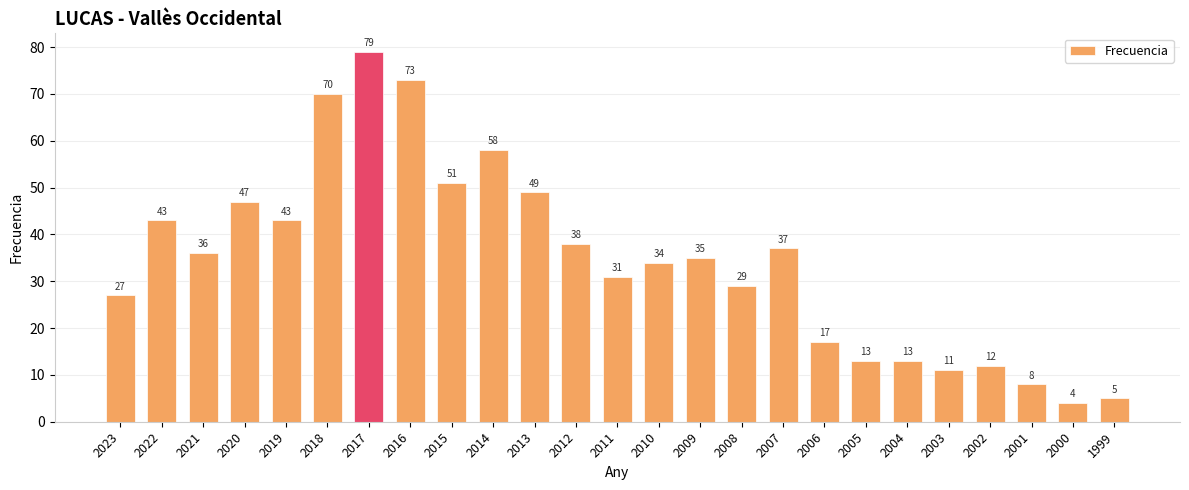

Which has a higher value, 2021 or 2017?

2017